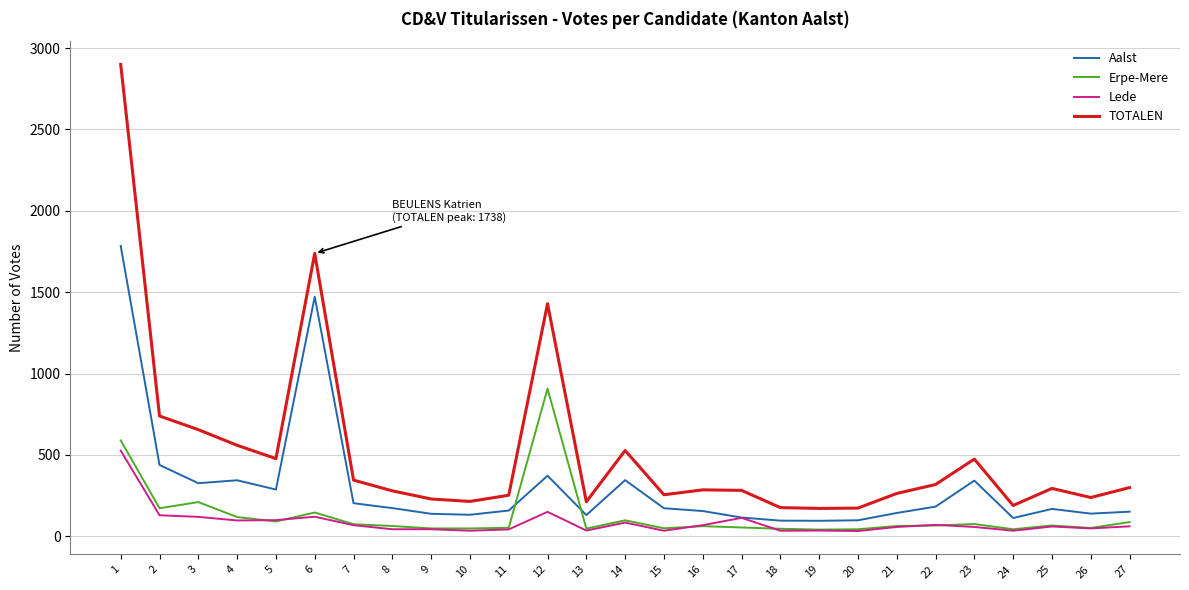

At 6, list the series in order from largest to smallest.

TOTALEN, Aalst, Erpe-Mere, Lede